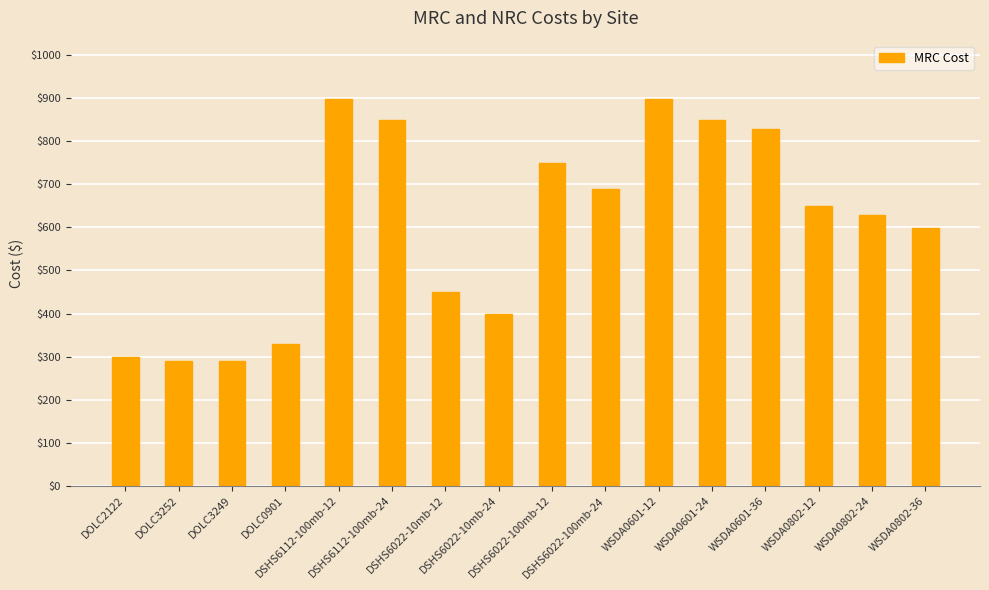

The value at DOLC0901 is 329. True or false?

True